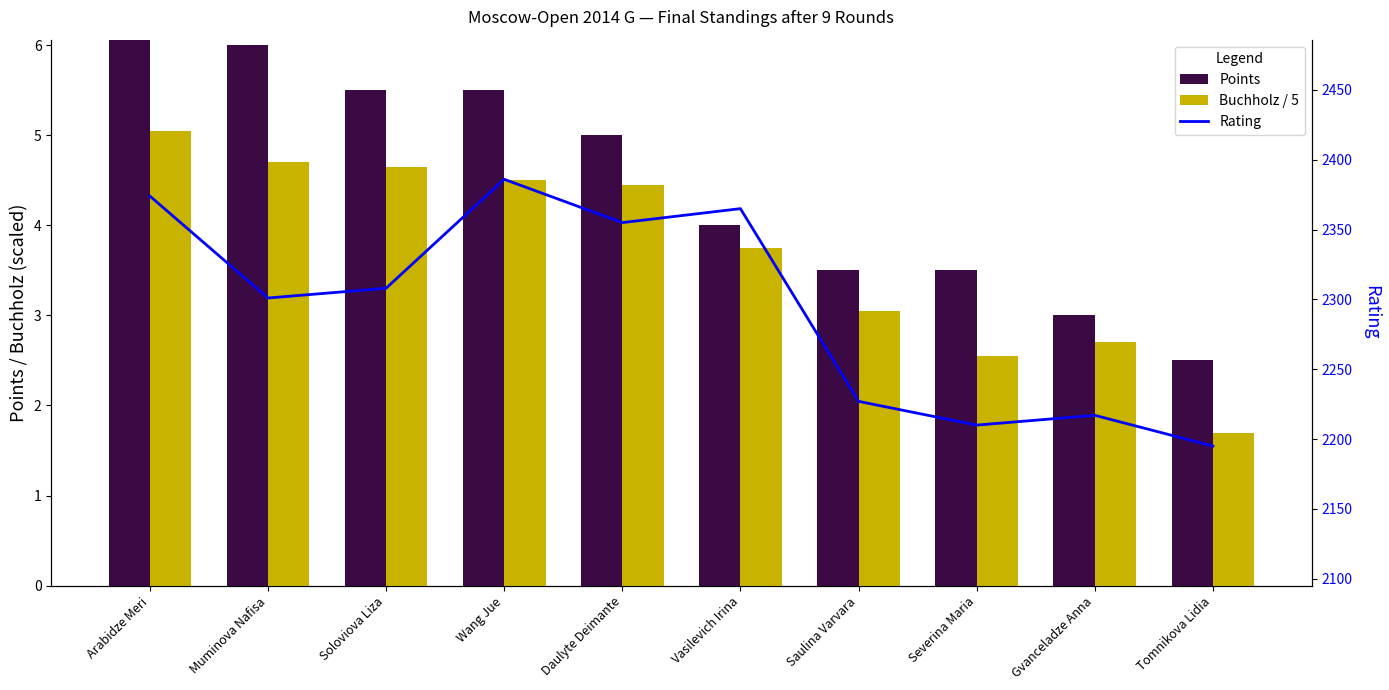

The value of Rating at Severina Maria is 476.7. True or false?

False